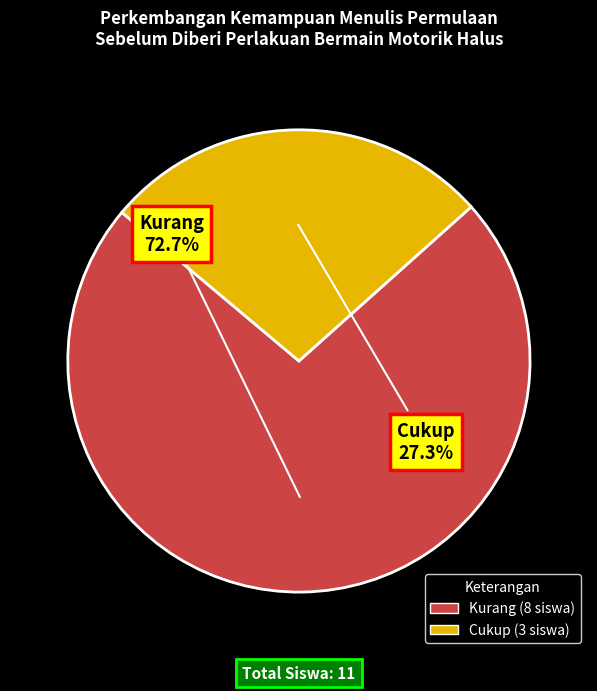

Does any single category account for the majority?

Yes